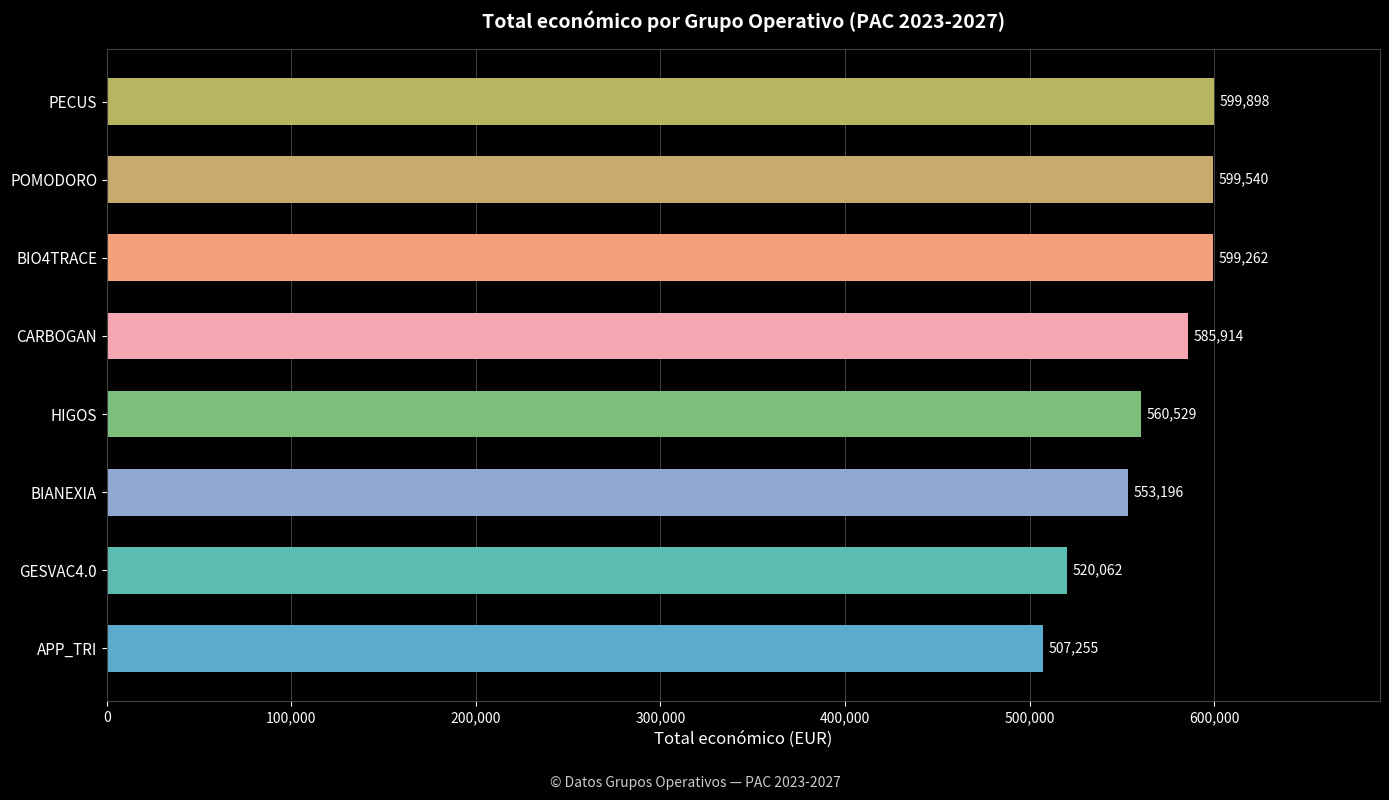

What is the sum of the values at CARBOGAN and BIANEXIA?

1139110